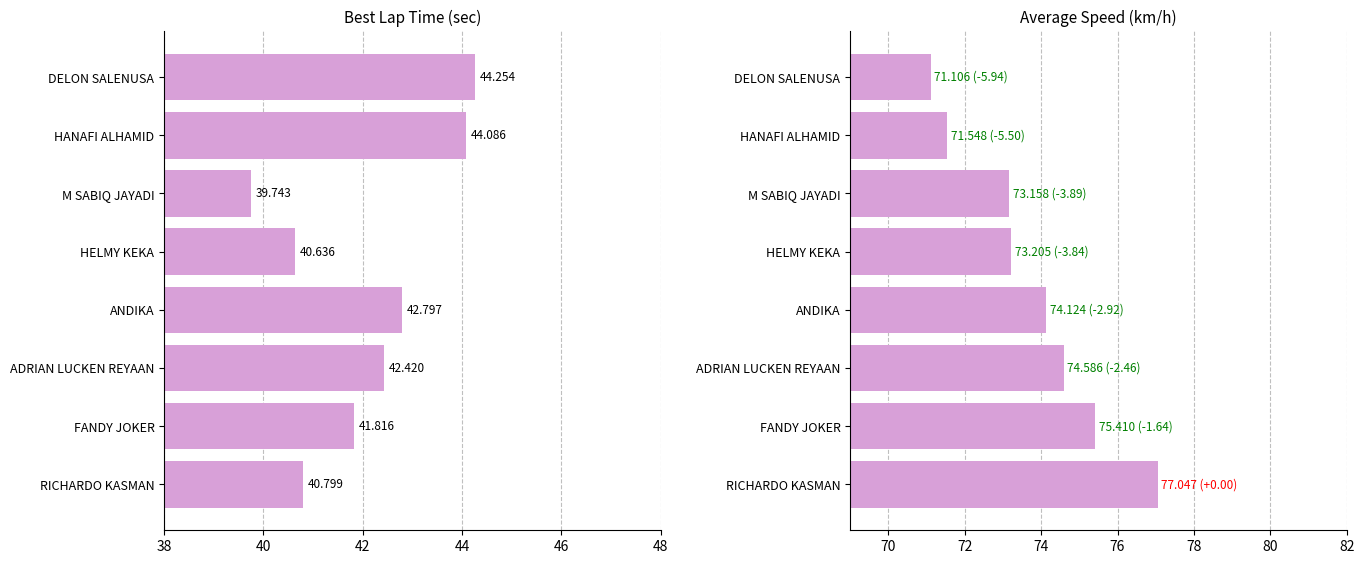

Is it true that Best Lap time equals 60.2 at M SABIQ JAYADI?

False